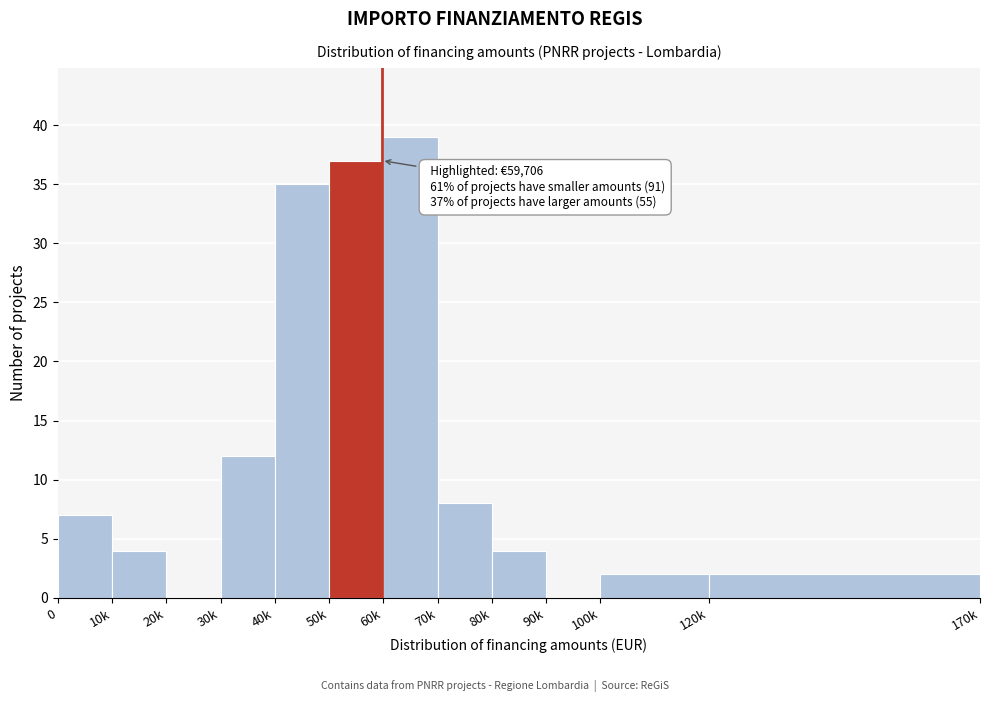

Reading left to right, list all the values displayed in this chart.

0=7	10k=4	20k=0	30k=12	40k=35	50k=37	60k=39	70k=8	80k=4	90k=0	100k=2	120k=2